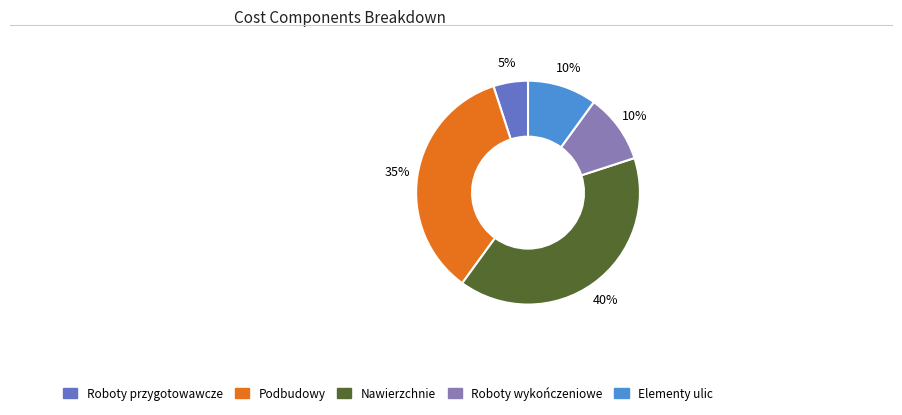

Approximately how many times larger is the value at Podbudowy compared to Elementy ulic?

3.5